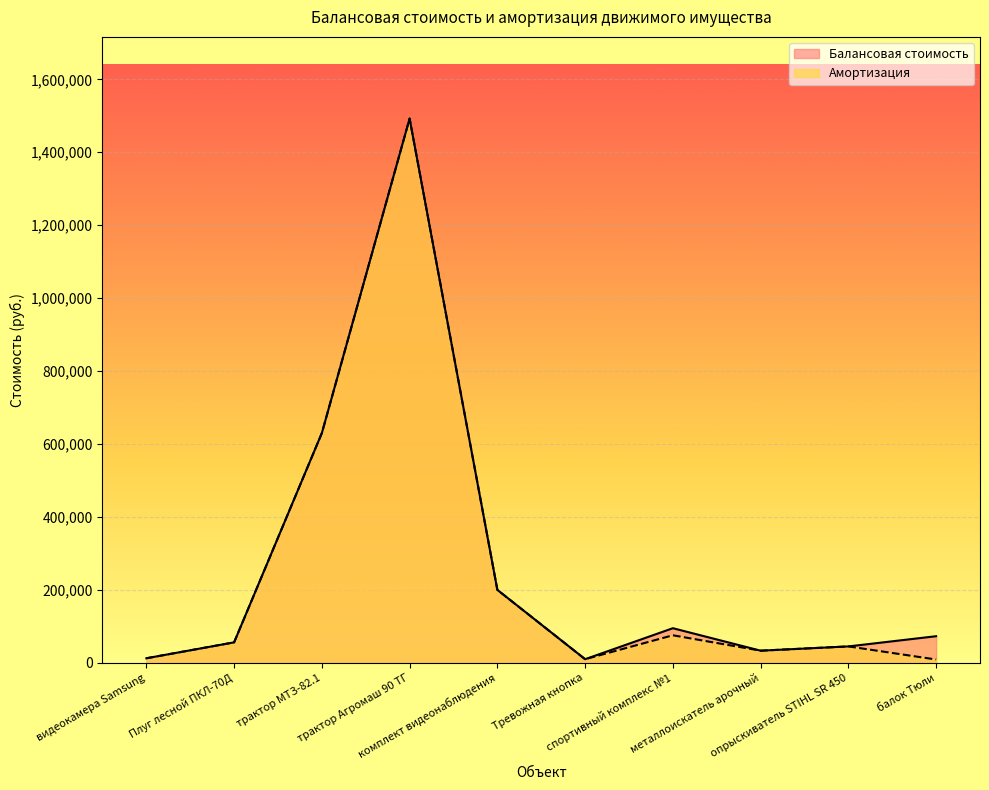

At how many categories does at least one series exceed 1377006?

1